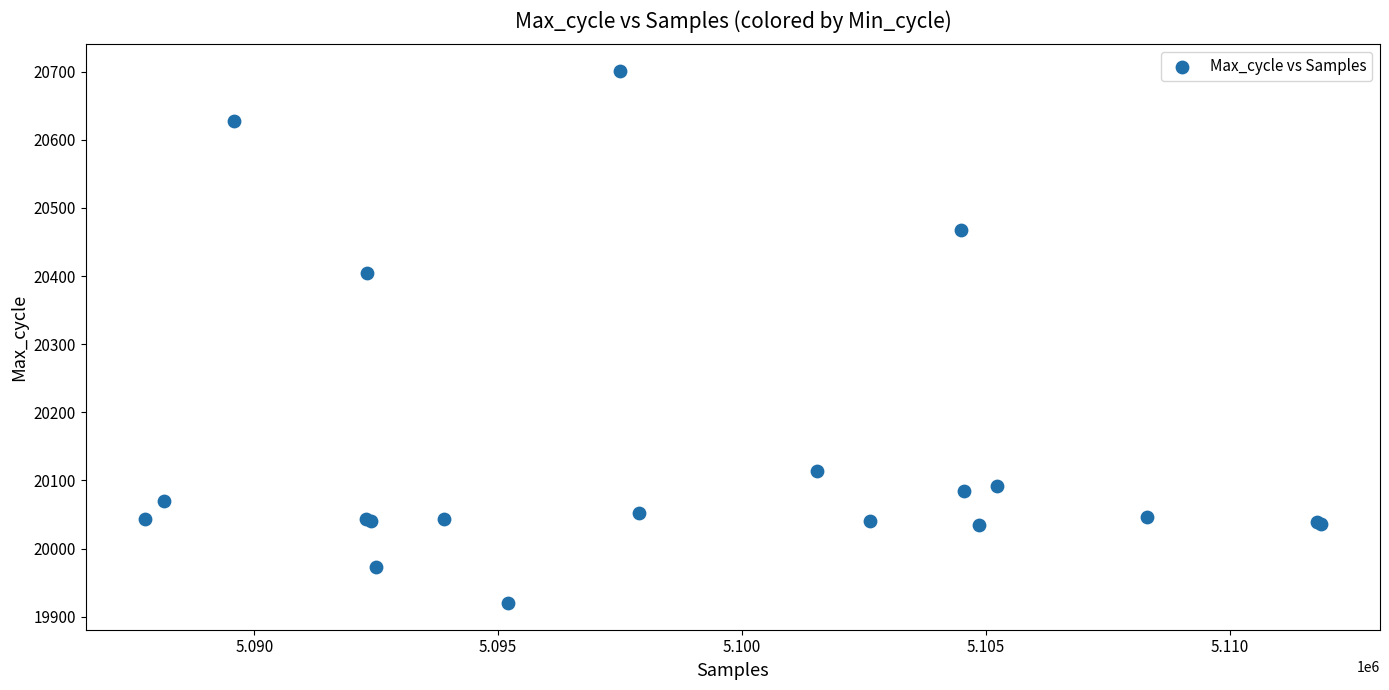

What Y value in the scatter plot is closest to 20310?

20404